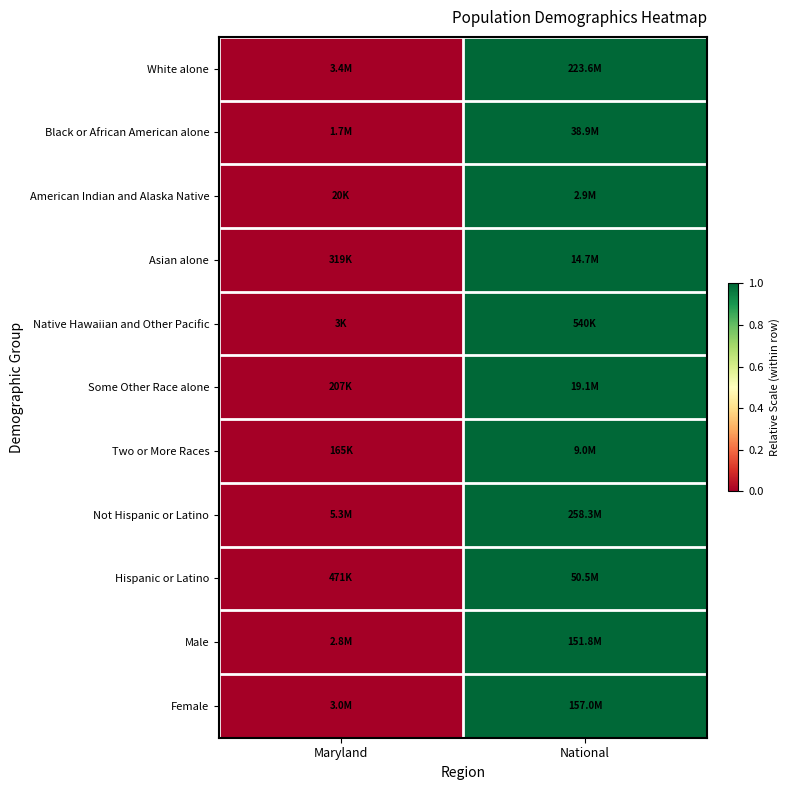

At which category does the chart reach its peak across all series?

National